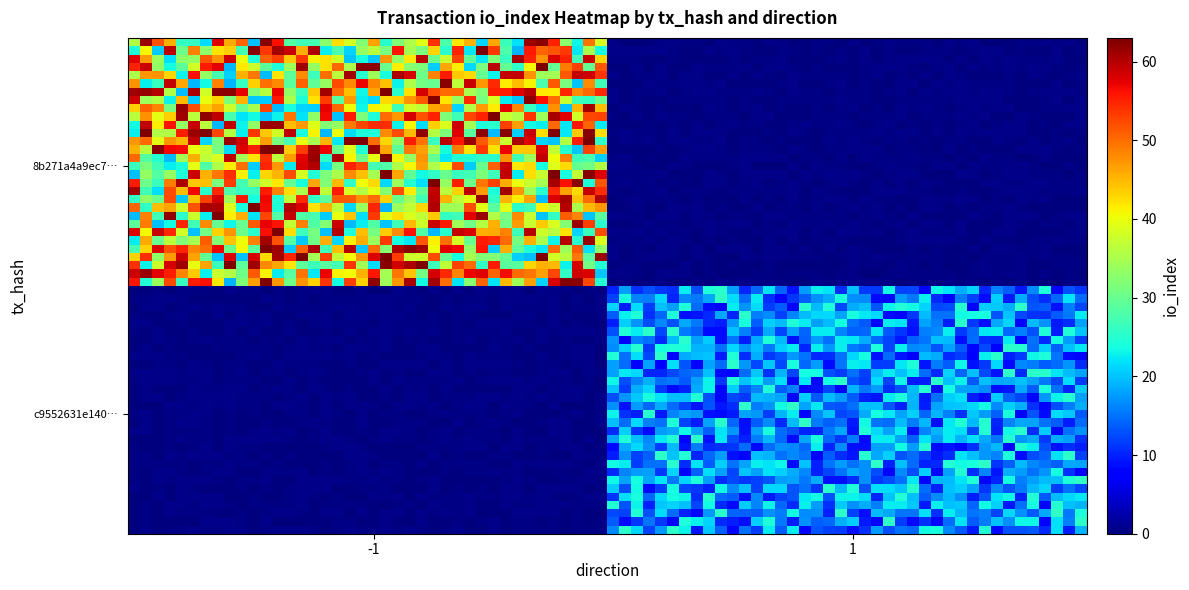

Reading left to right, list all the values displayed in this chart.

8b271a4a9ec75cf9f8b1d8615a4ea76c1af9ee8: -1	63
c9552631e140ad88f8bdfc70e9e43bd70c218e3: 1	25